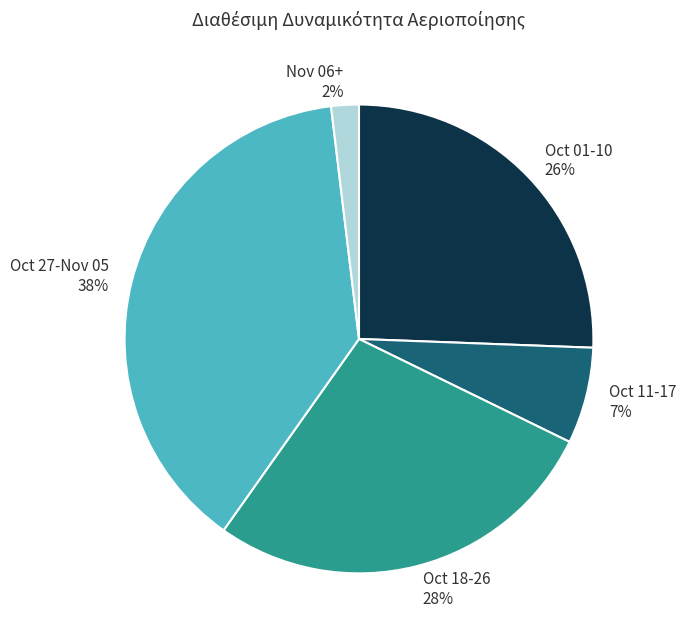

To the nearest percent, what portion does Oct 11-17 represent?

7%